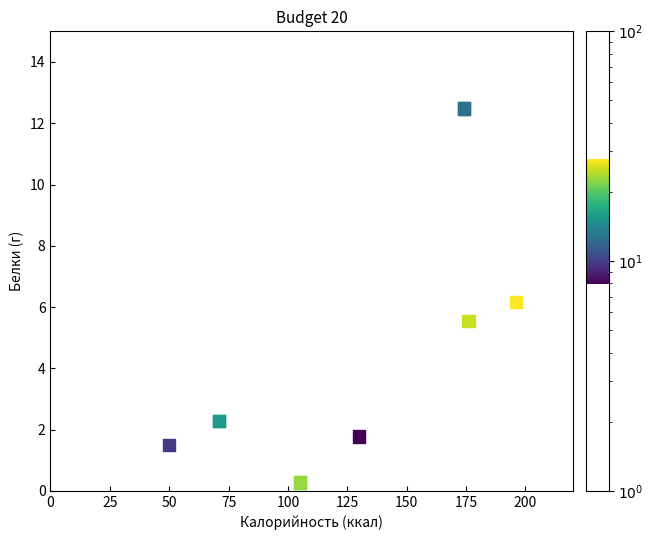

What Y value in the scatter plot is closest to 6?

6.2